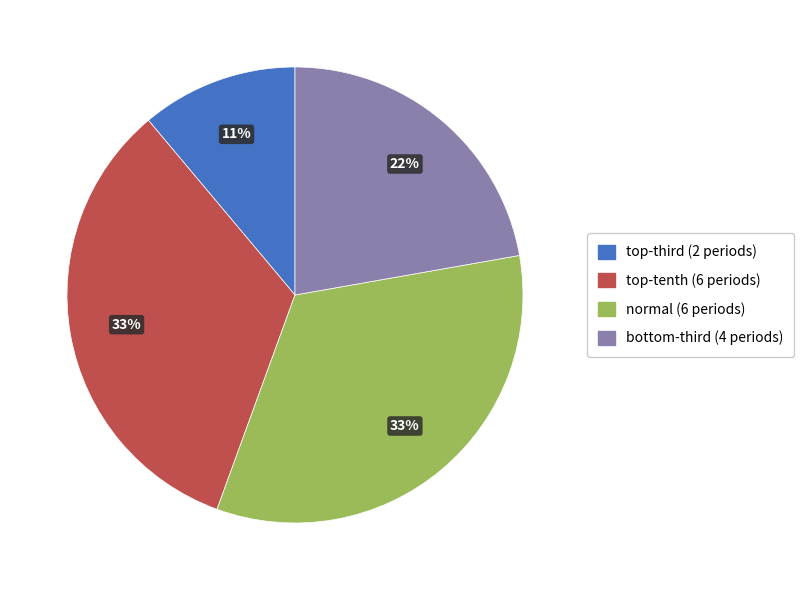

Does normal account for over 50% of the chart?

No